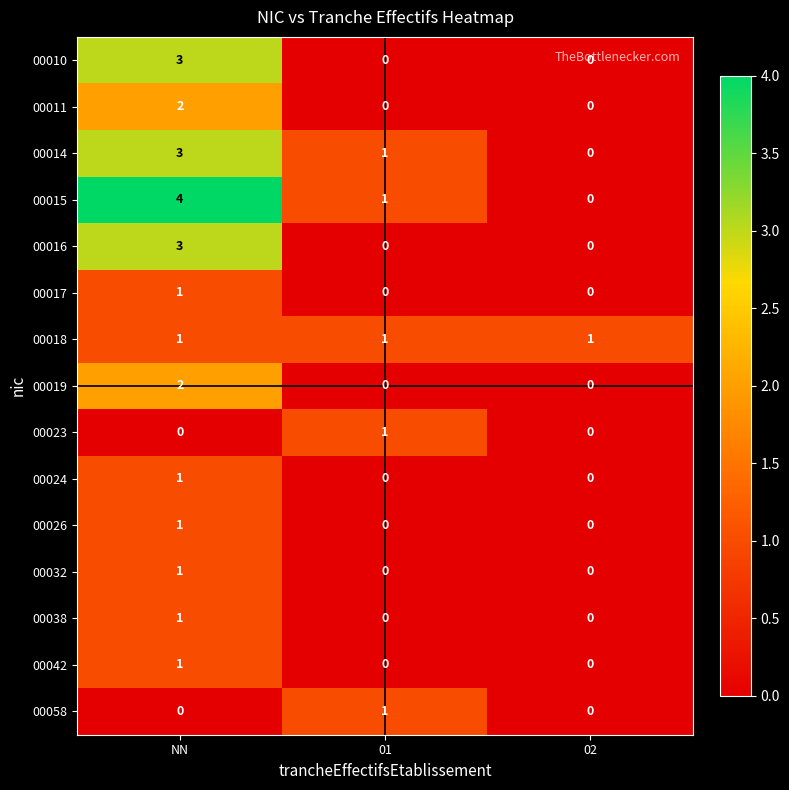

Which series has the widest spread of values?

00015